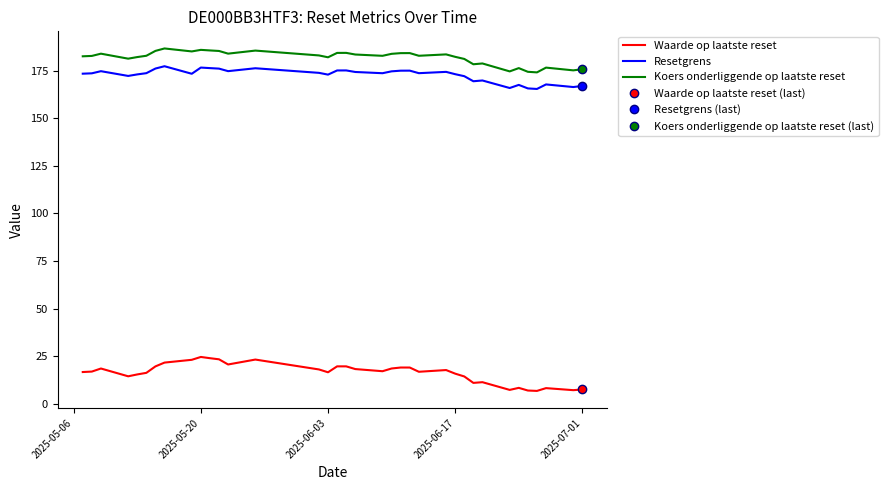

At how many categories does at least one series exceed 40?

36